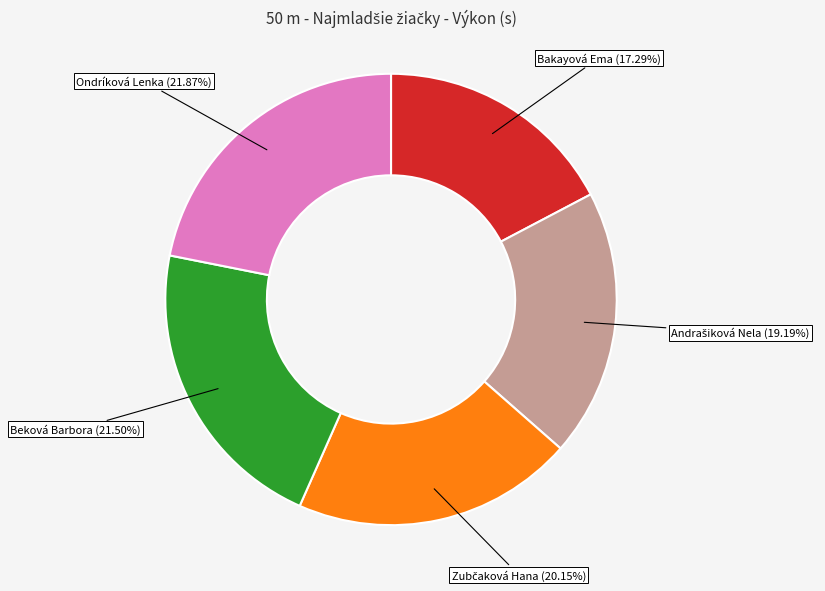

How many segments does this pie chart have?

5